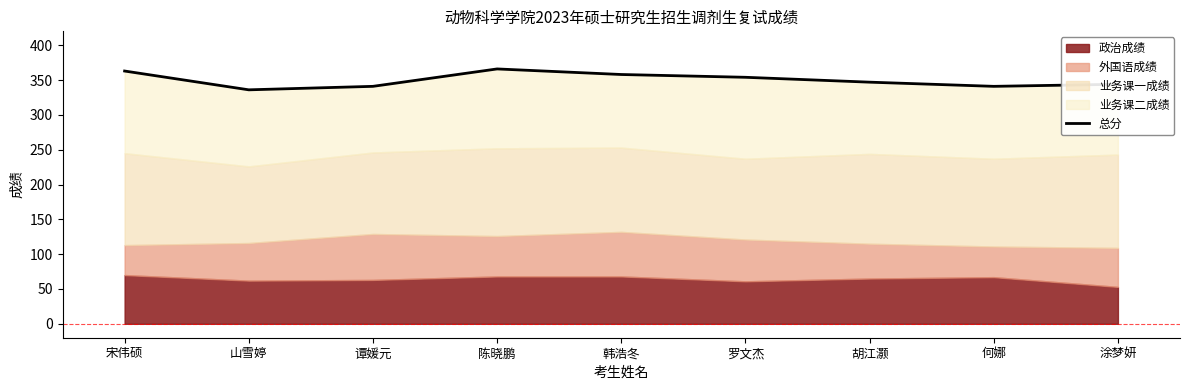

True or false: the data shows 74 at 宋伟硕.

False